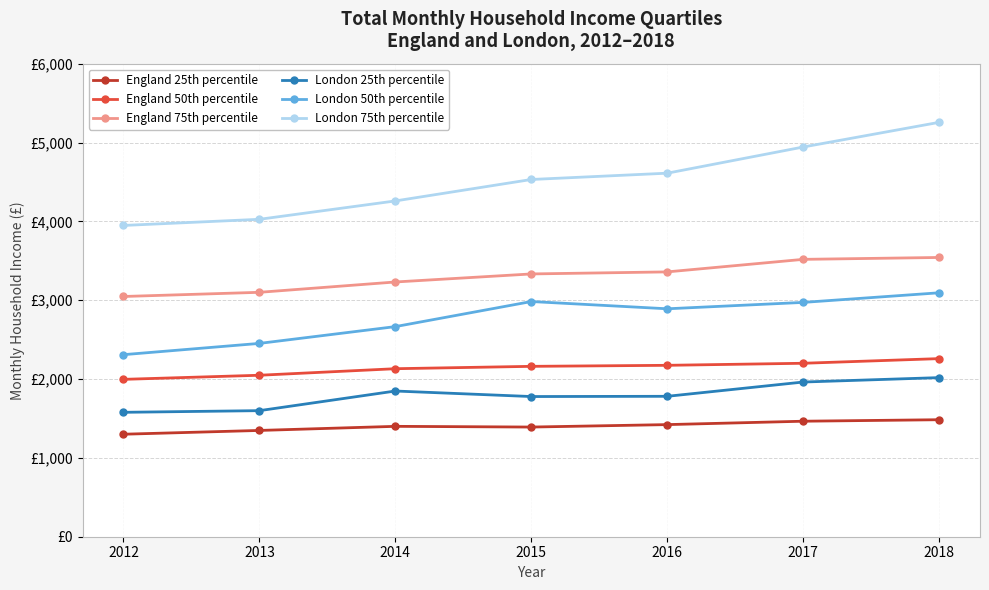

What is the difference between the London 75th percentile values at 2016 and 2013?

585